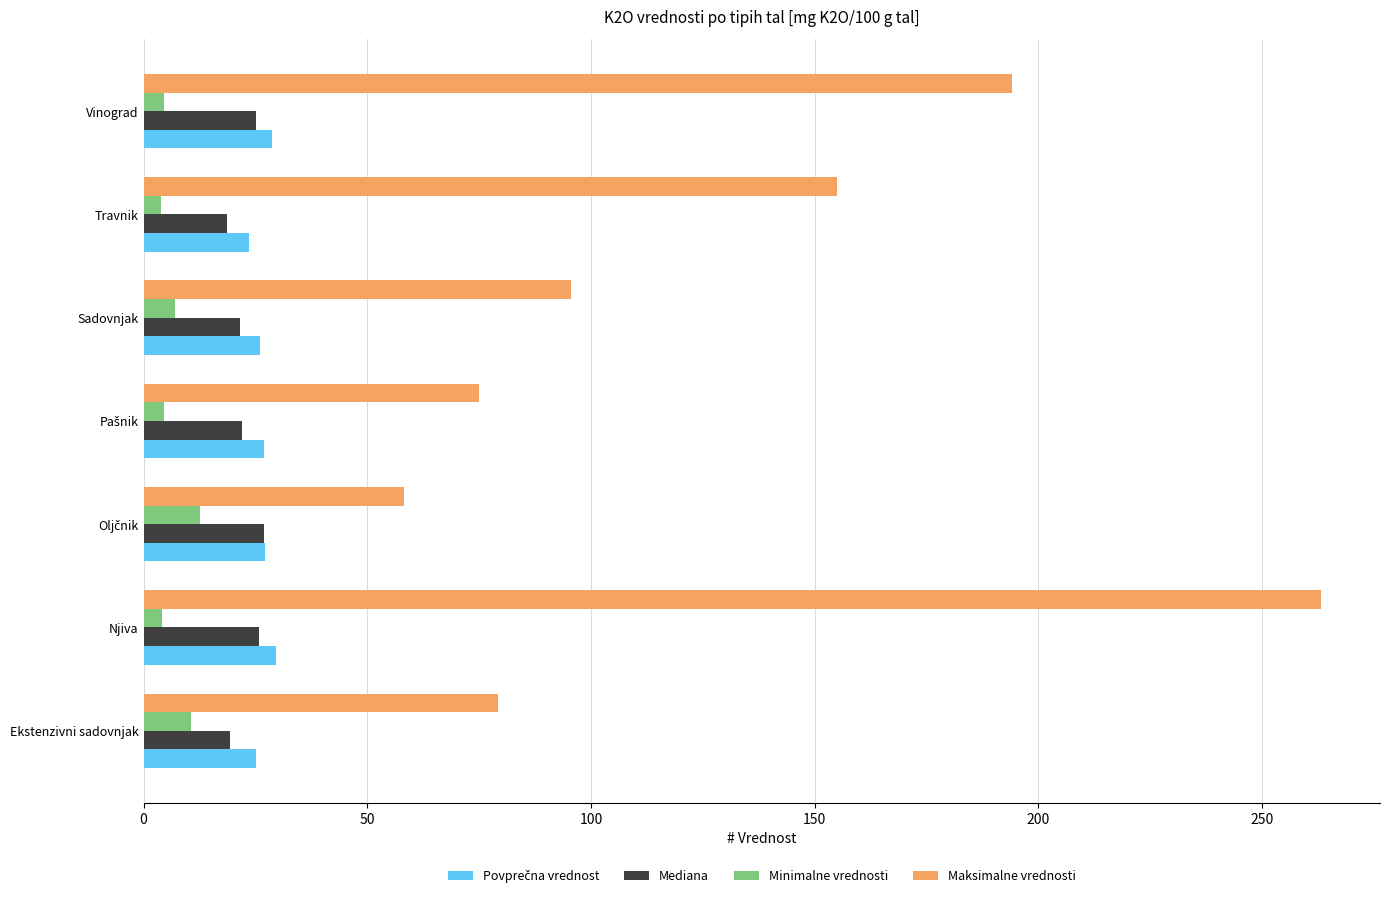

What is the difference between the second highest and minimum values in the Maksimalne vrednosti series?

135.8